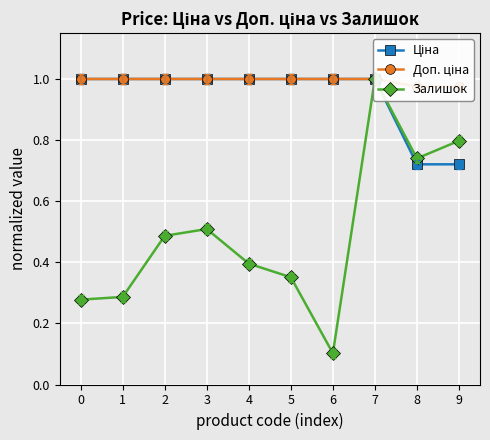

How many lines are shown in the chart?

3